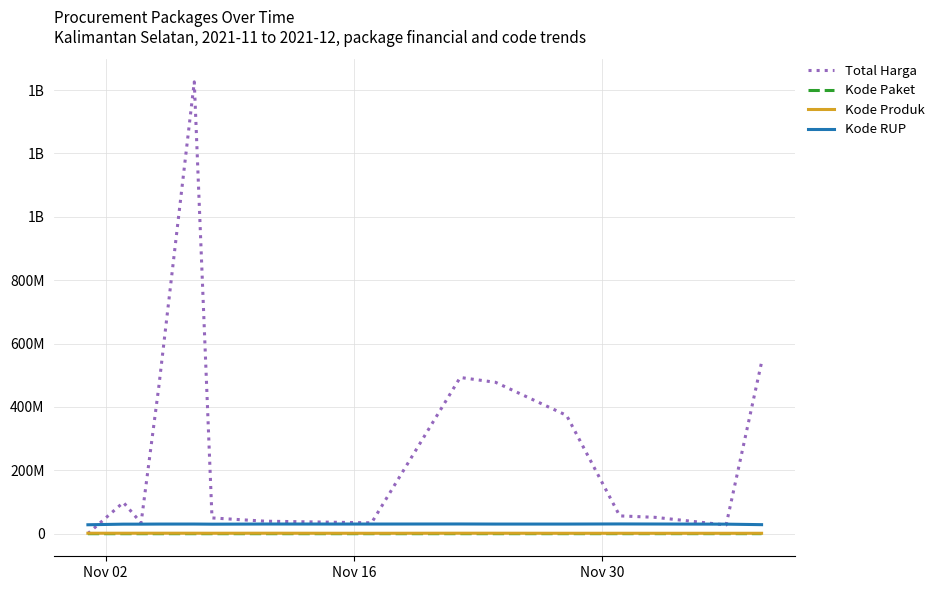

What are all the series names shown in the legend?

Total Harga, Kode Paket, Kode Produk, Kode RUP